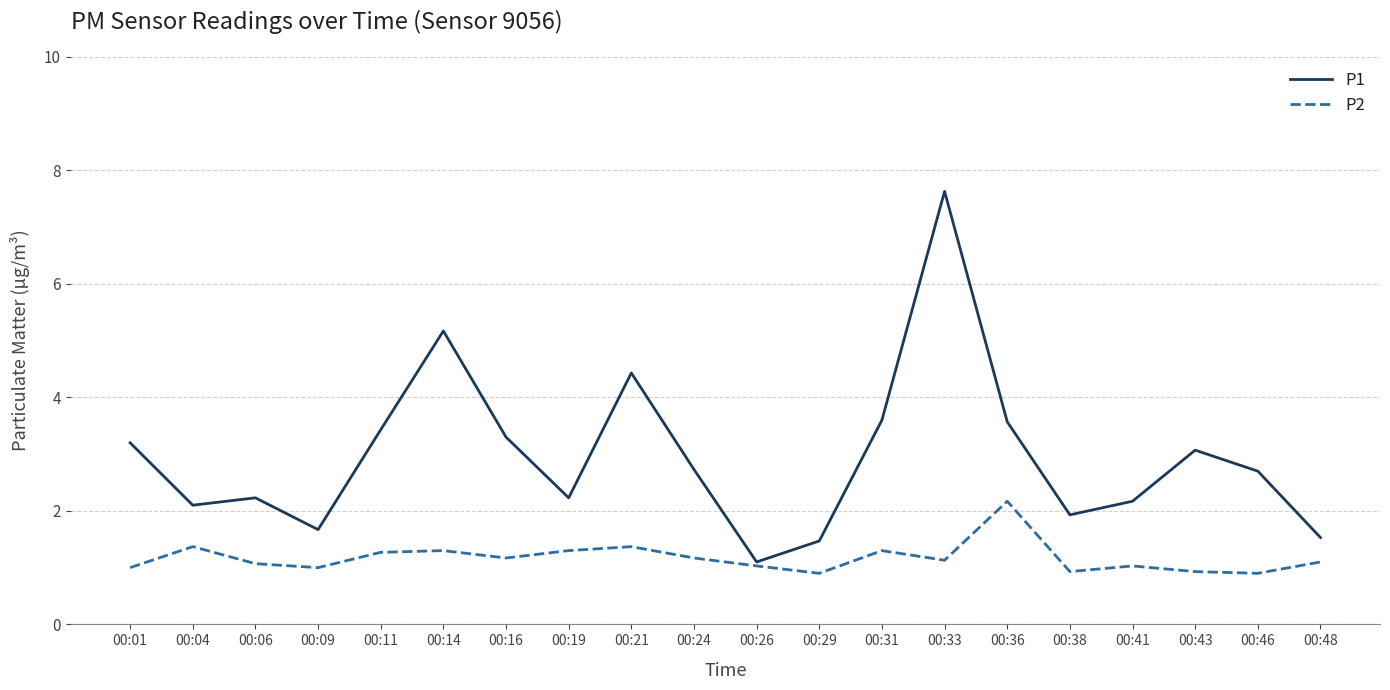

Reading right to left, transcribe all the data shown in this chart.

P1: 00:48=1.5	00:46=2.7	00:43=3.1	00:41=2.2	00:38=1.9	00:36=3.6	00:33=7.6	00:31=3.6	00:29=1.5	00:26=1.1	00:24=2.7	00:21=4.4	00:19=2.2	00:16=3.3	00:14=5.2	00:11=3.4	00:09=1.7	00:06=2.2	00:04=2.1	00:01=3.2
P2: 00:48=1.1	00:46=0.9	00:43=0.9	00:41=1.0	00:38=0.9	00:36=2.2	00:33=1.1	00:31=1.3	00:29=0.9	00:26=1.0	00:24=1.2	00:21=1.4	00:19=1.3	00:16=1.2	00:14=1.3	00:11=1.3	00:09=1.0	00:06=1.1	00:04=1.4	00:01=1.0